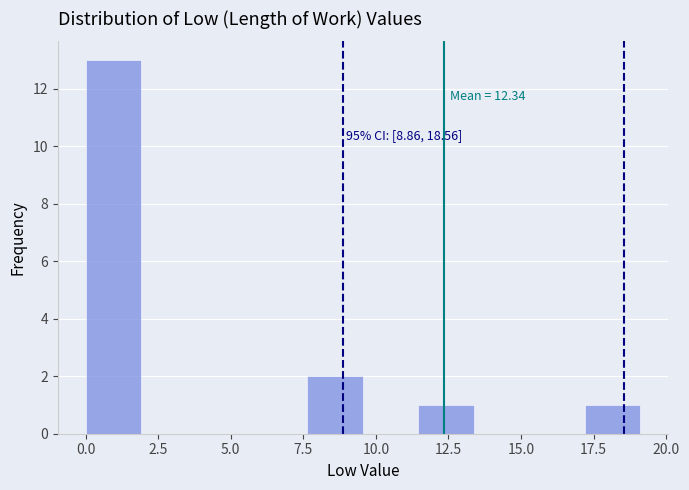

Read against the x-axis, roughly where is the centre of the tallest bar?

1.0